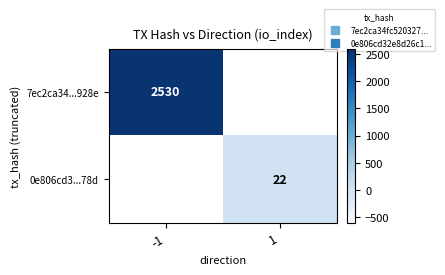

Where is 7ec2ca34...928e nearest to the value 2530?

-1